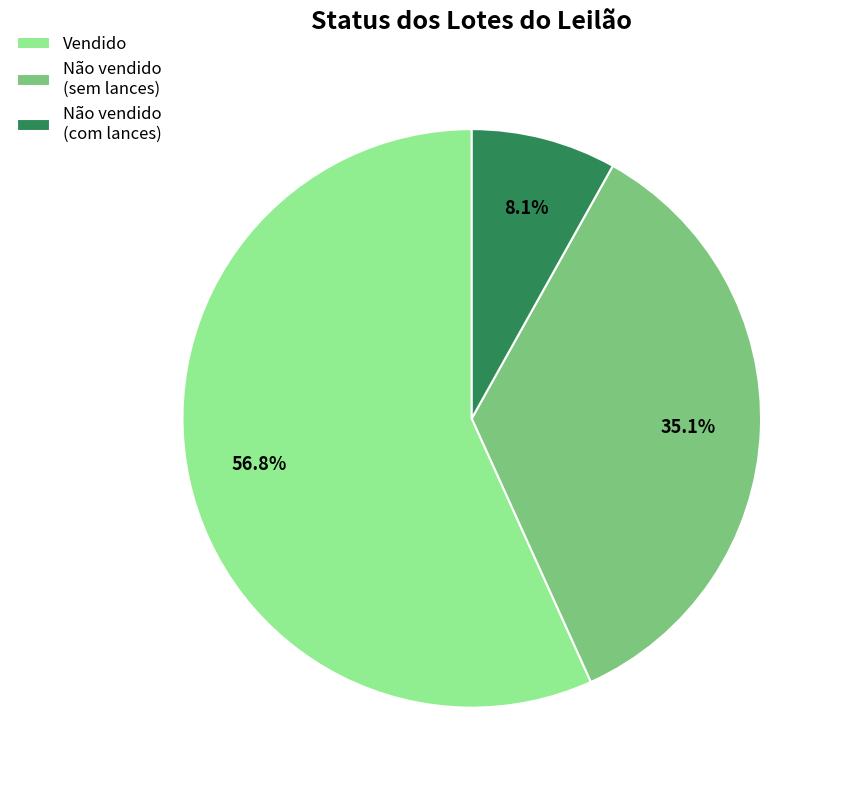

Does Vendido account for over 50% of the chart?

Yes